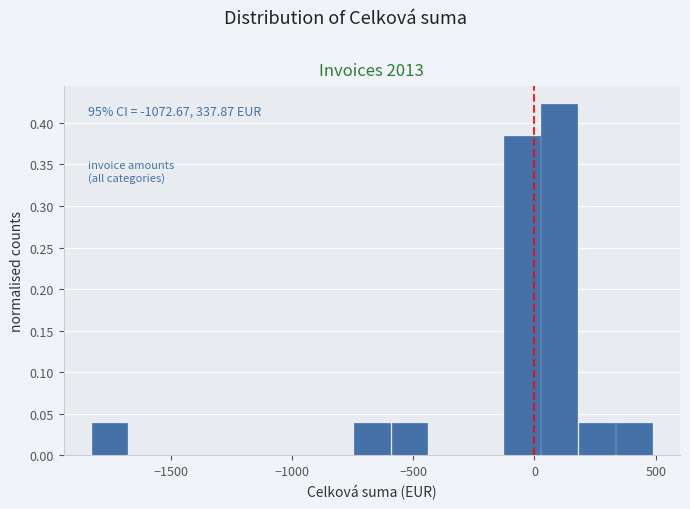

Read against the x-axis, roughly where is the centre of the tallest bar?

100